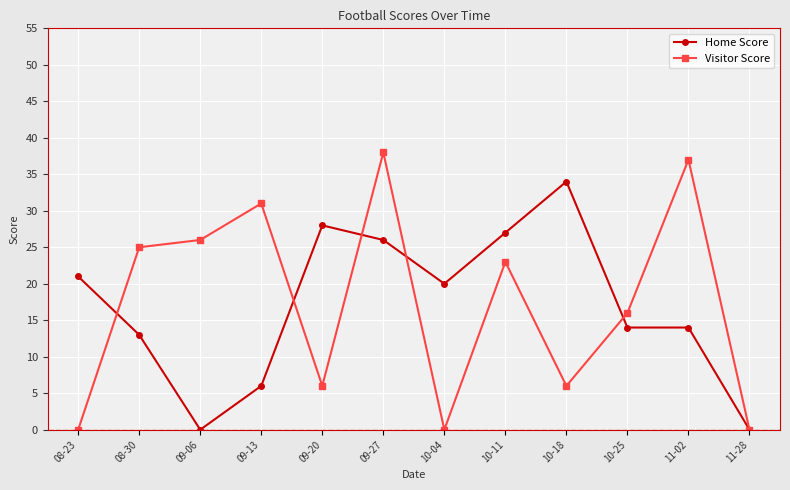

Count the Visitor Score values in the range 6 to 31.

7